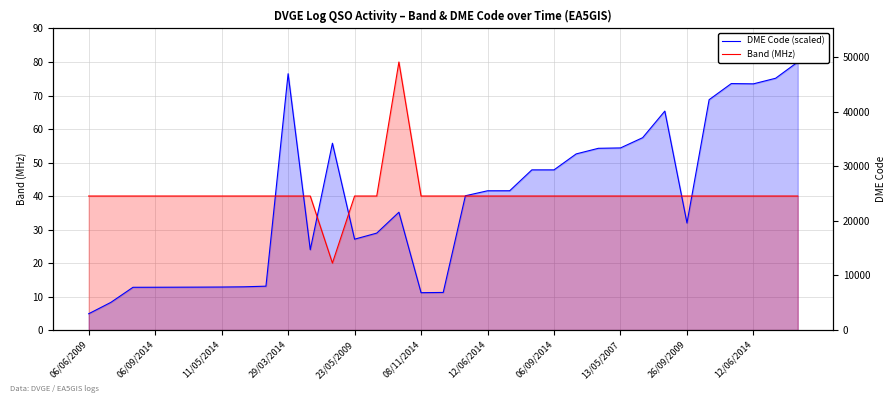

How many intersections are there between DME Code (scaled) and Band (MHz)?

7